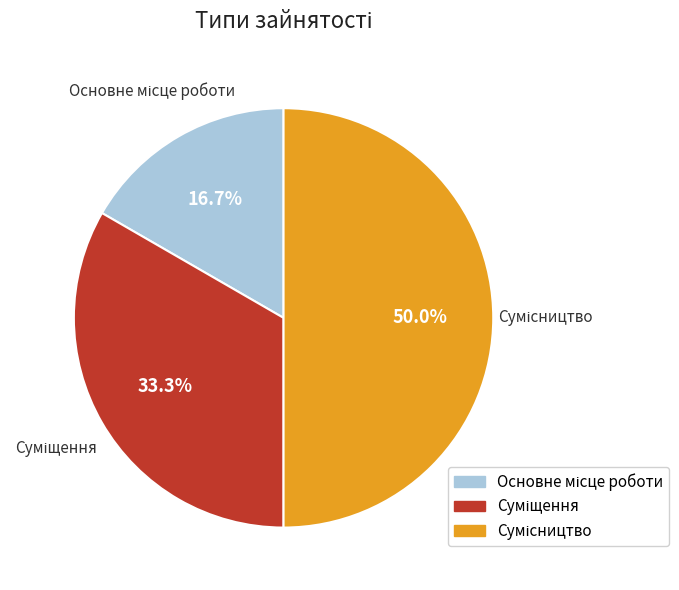

Count the number of slices in the pie.

3